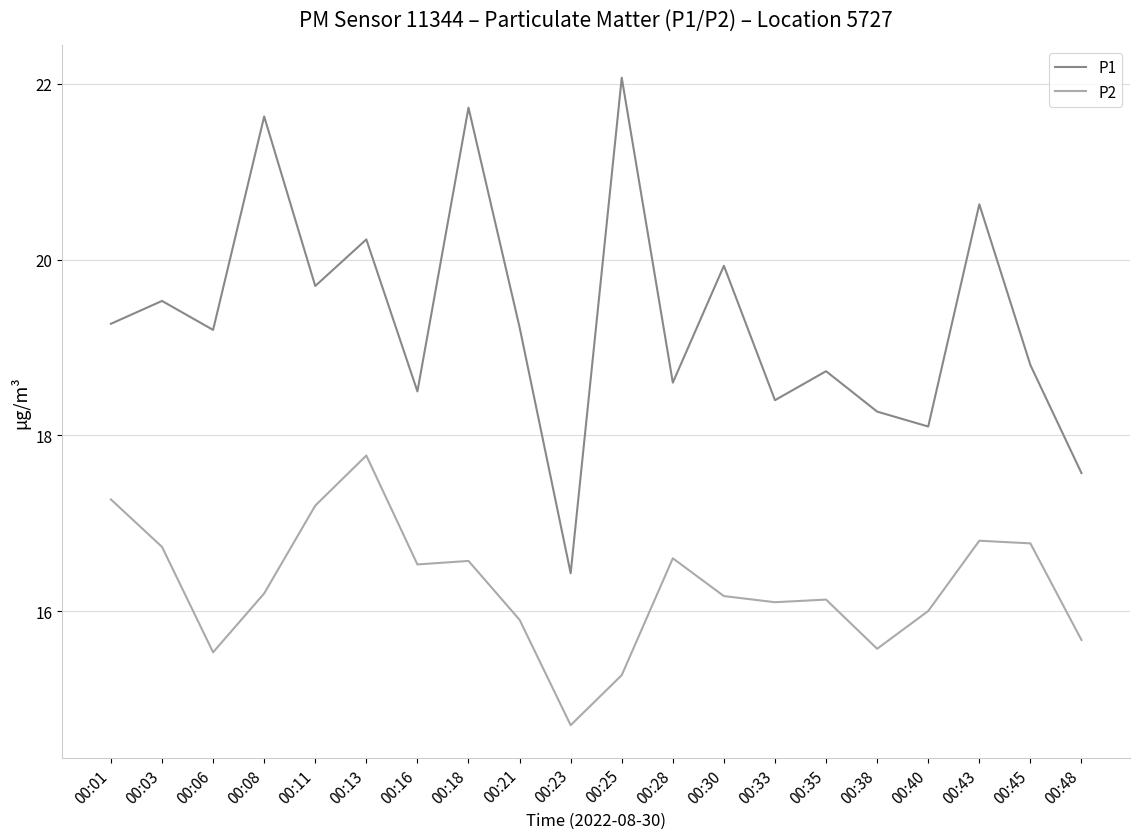

What is the difference between the second highest and second lowest values in the P1 series?

4.2